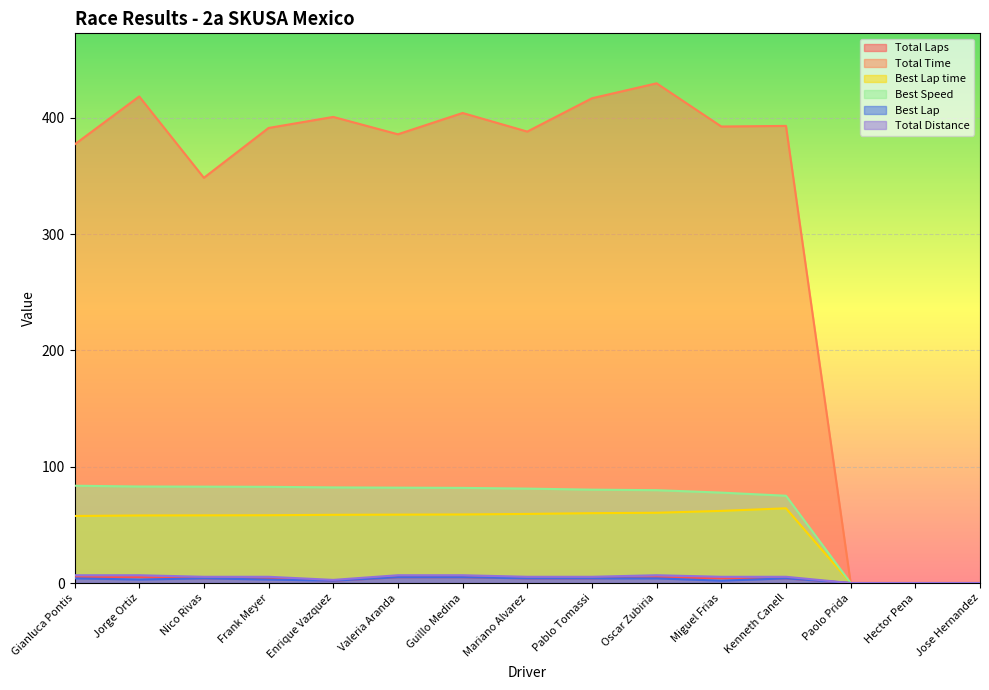

What is the label of the 5th point from the left?

Enrique Vazquez